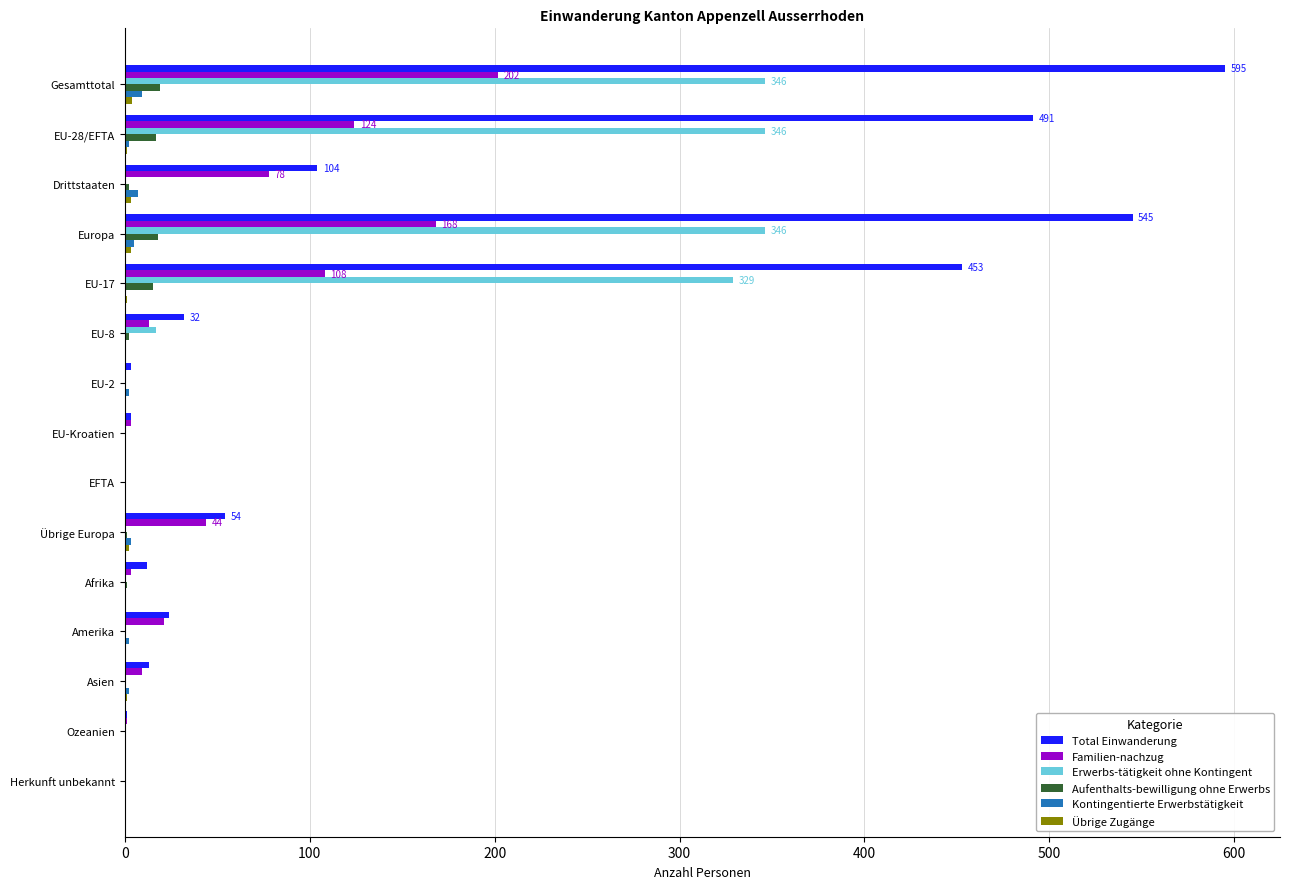

Which category has the highest value in the Total Einwanderung series?

Gesamttotal